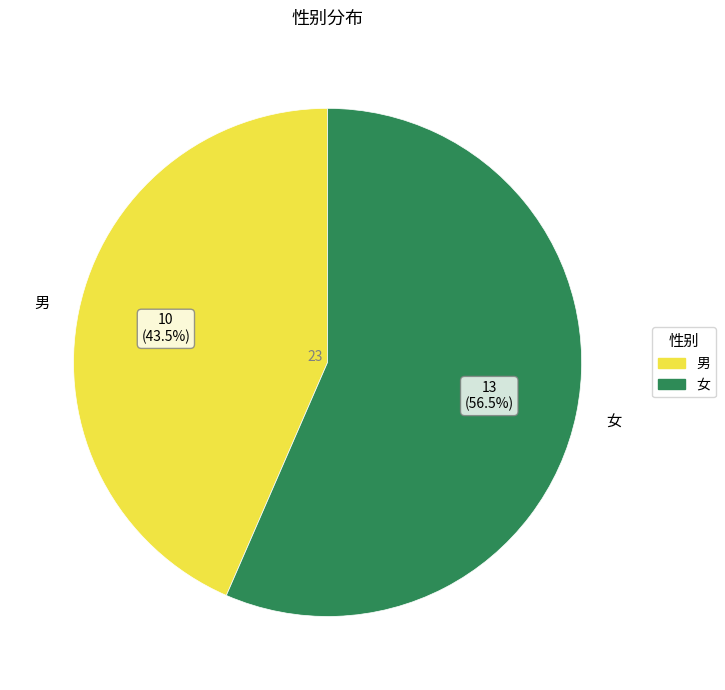

What is the smallest slice in the pie chart?

男